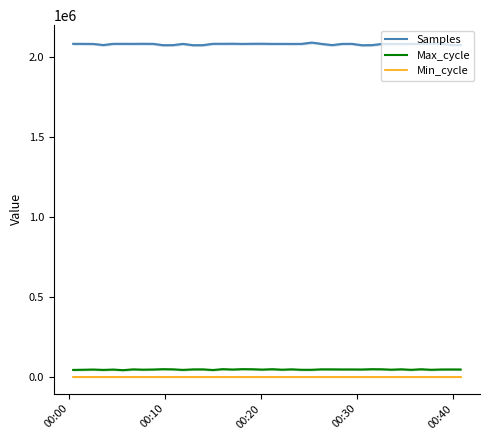

How many data points in Max_cycle are less than 45924?

20